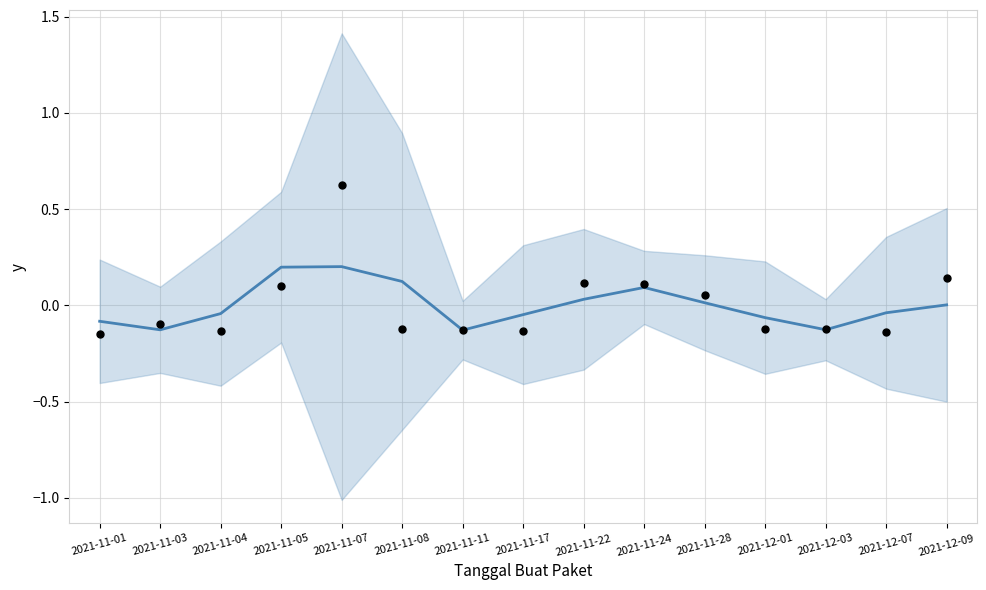

At how many categories does at least one series exceed 0?

7